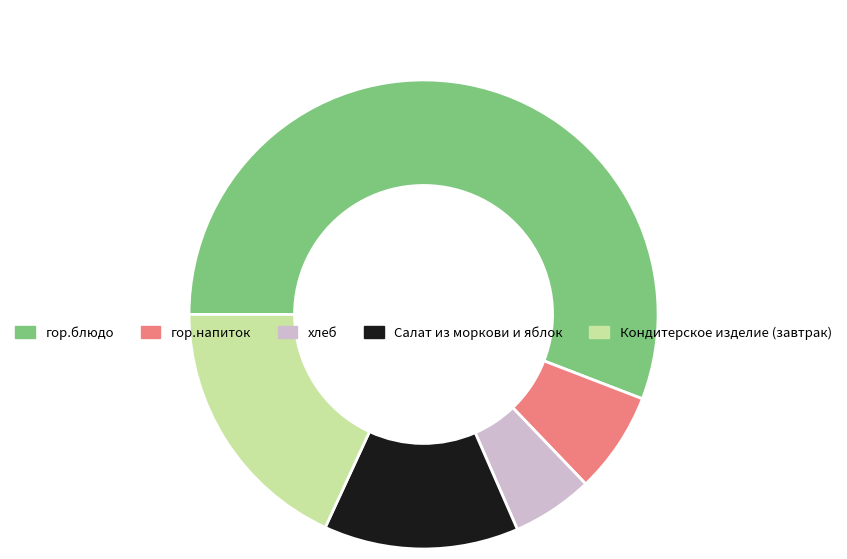

To the nearest percent, what portion does гор.напиток represent?

7%